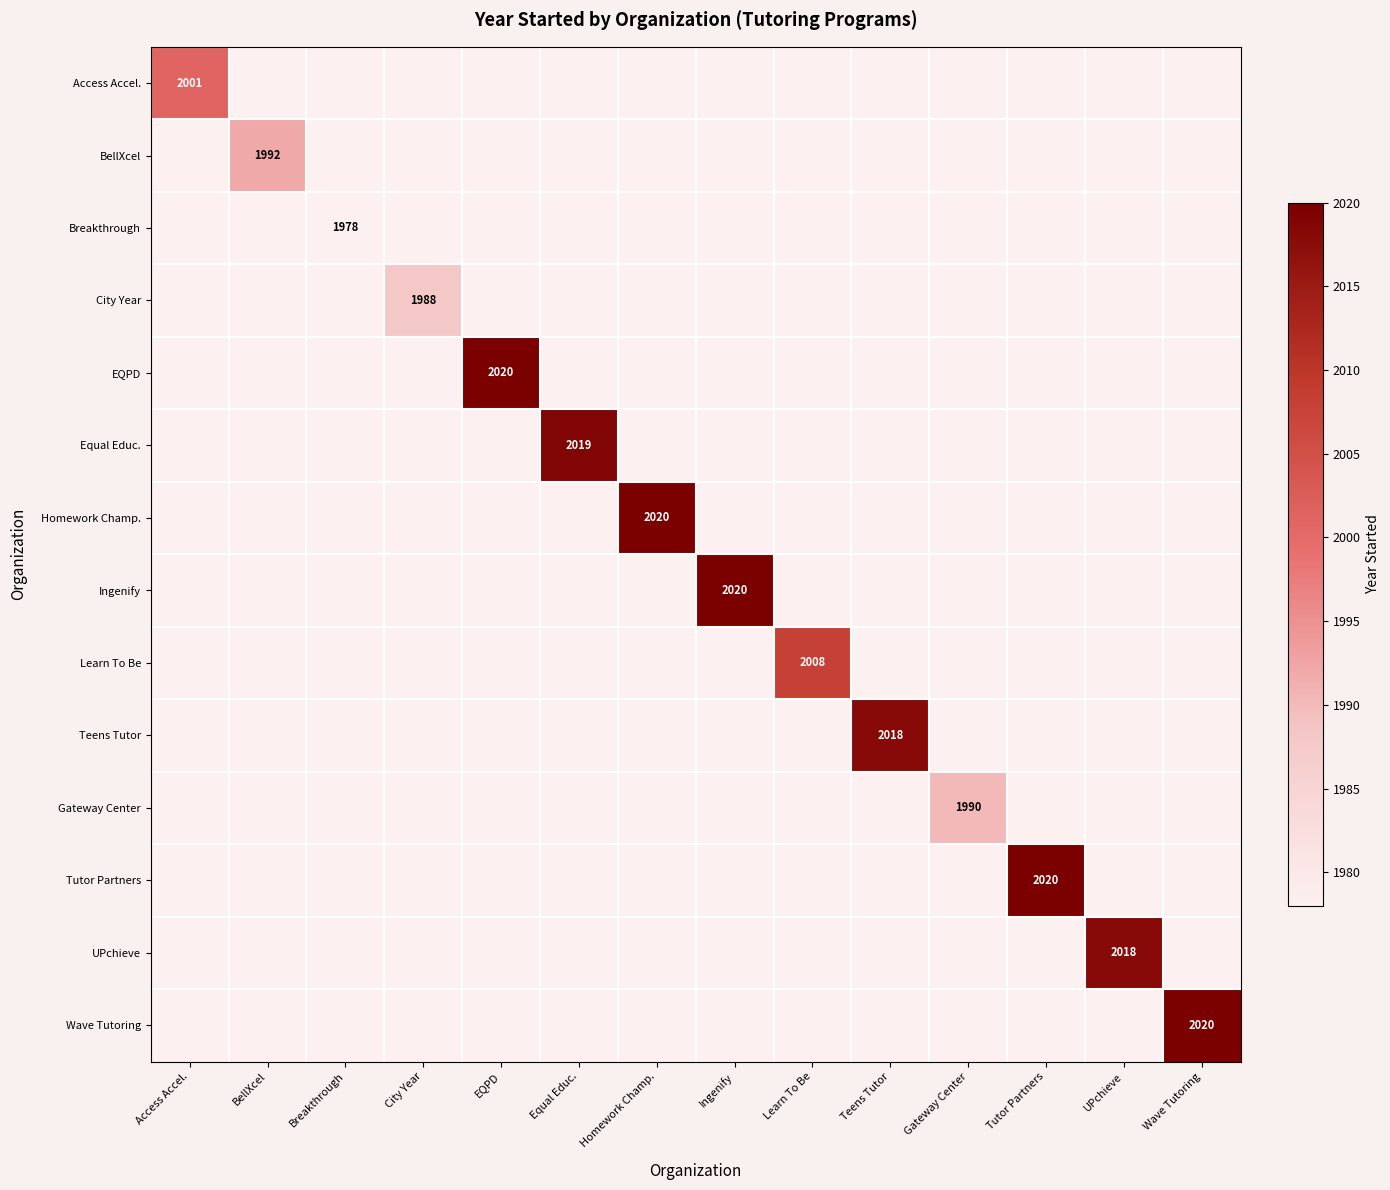

How many series are shown in this chart?

14